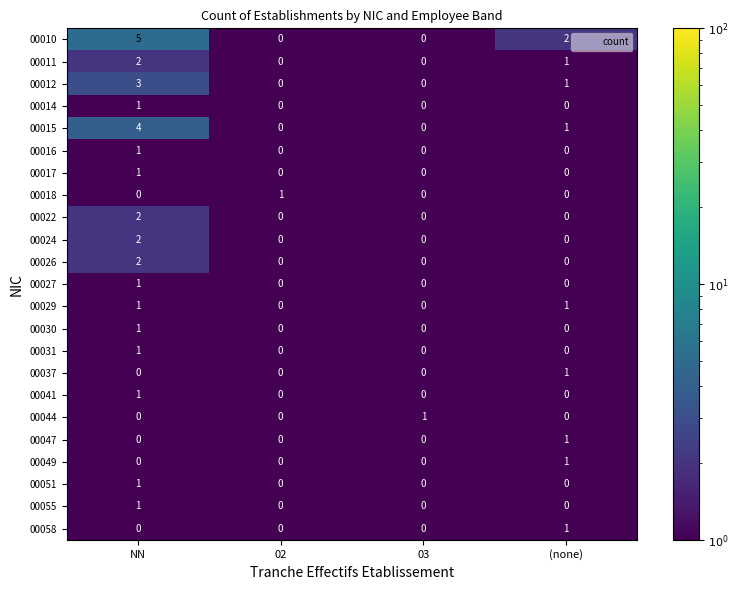

Which series has the largest range (max minus min)?

00010